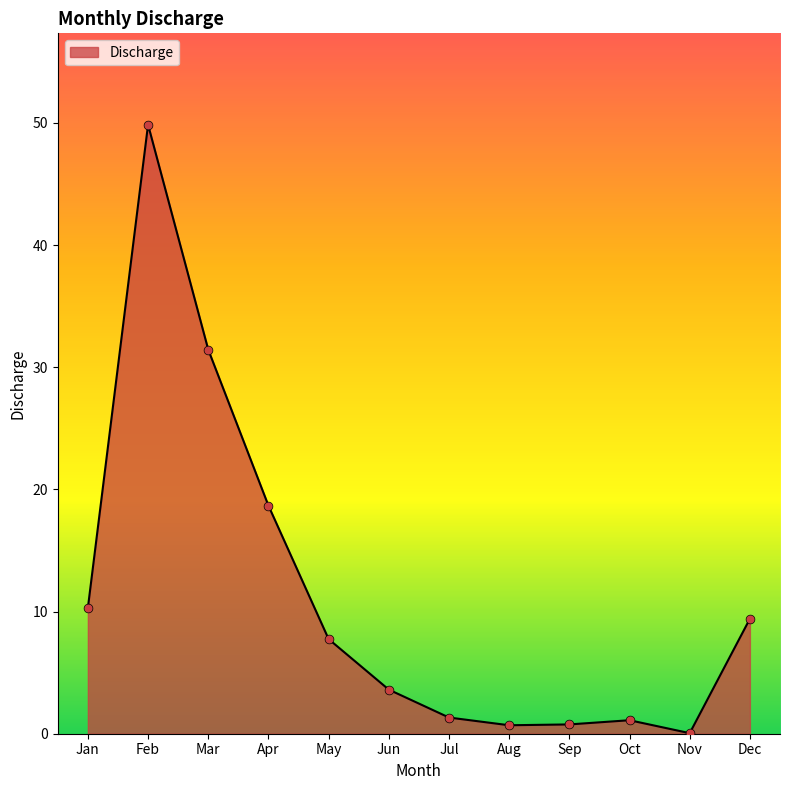

Between Jul and Dec, which is larger?

Dec